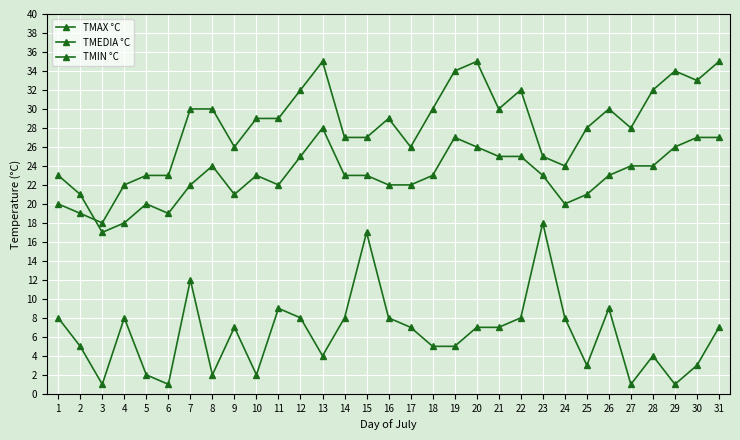

Between 27 and 21, which is larger?

21